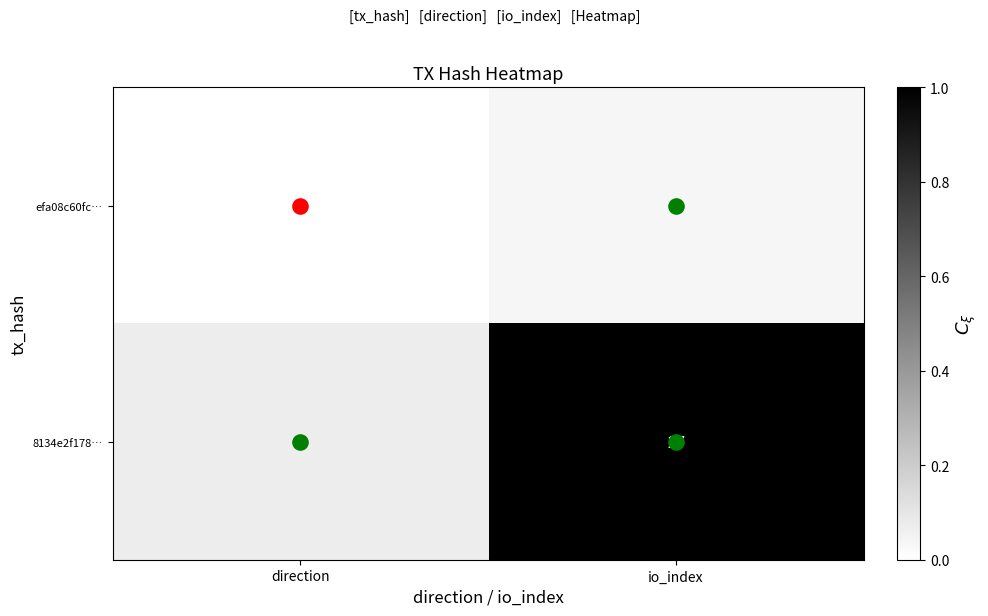

Rank the series at io_index from lowest to highest value.

efa08c60fc…, 8134e2f178…